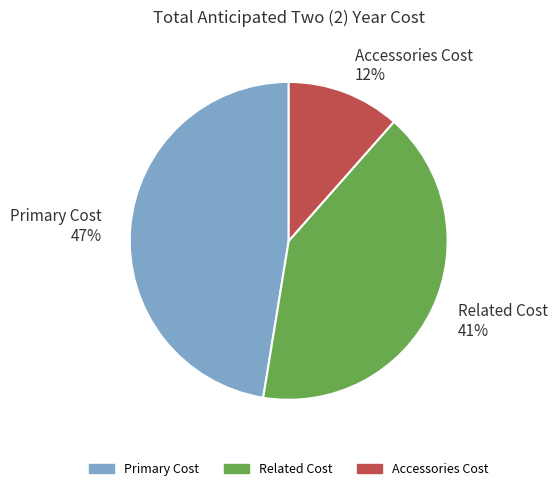

Does Primary Cost represent more than half of the total?

No